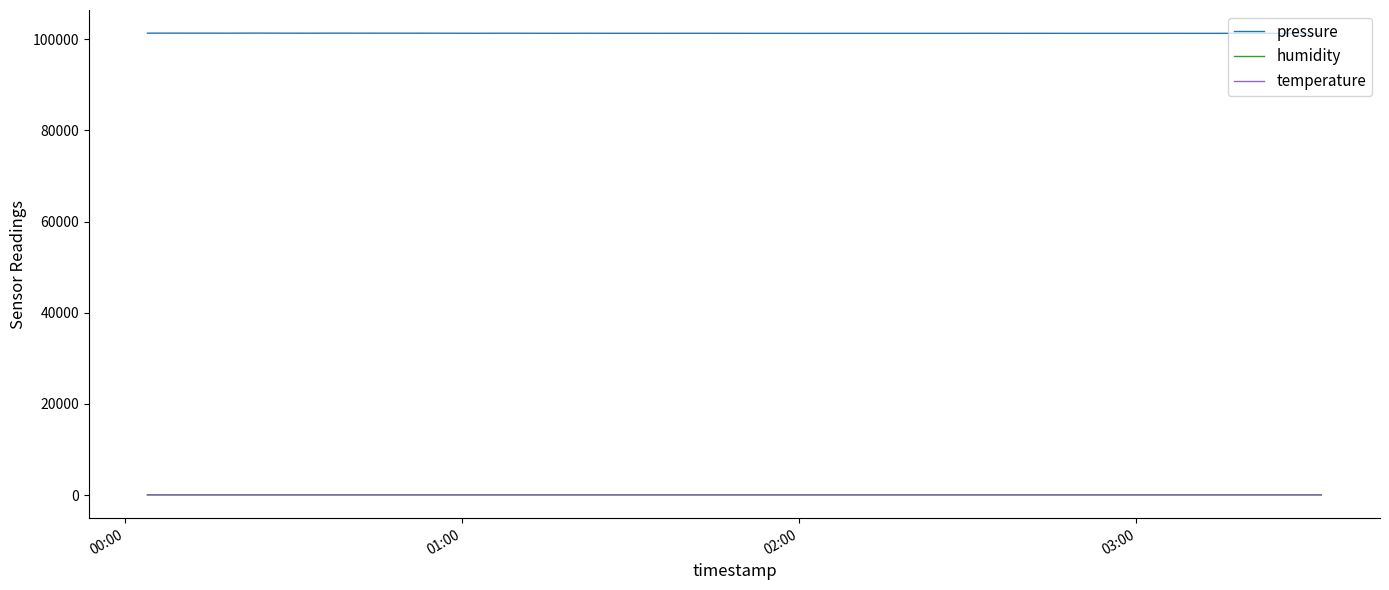

True or false: pressure and temperature cross at least once.

False